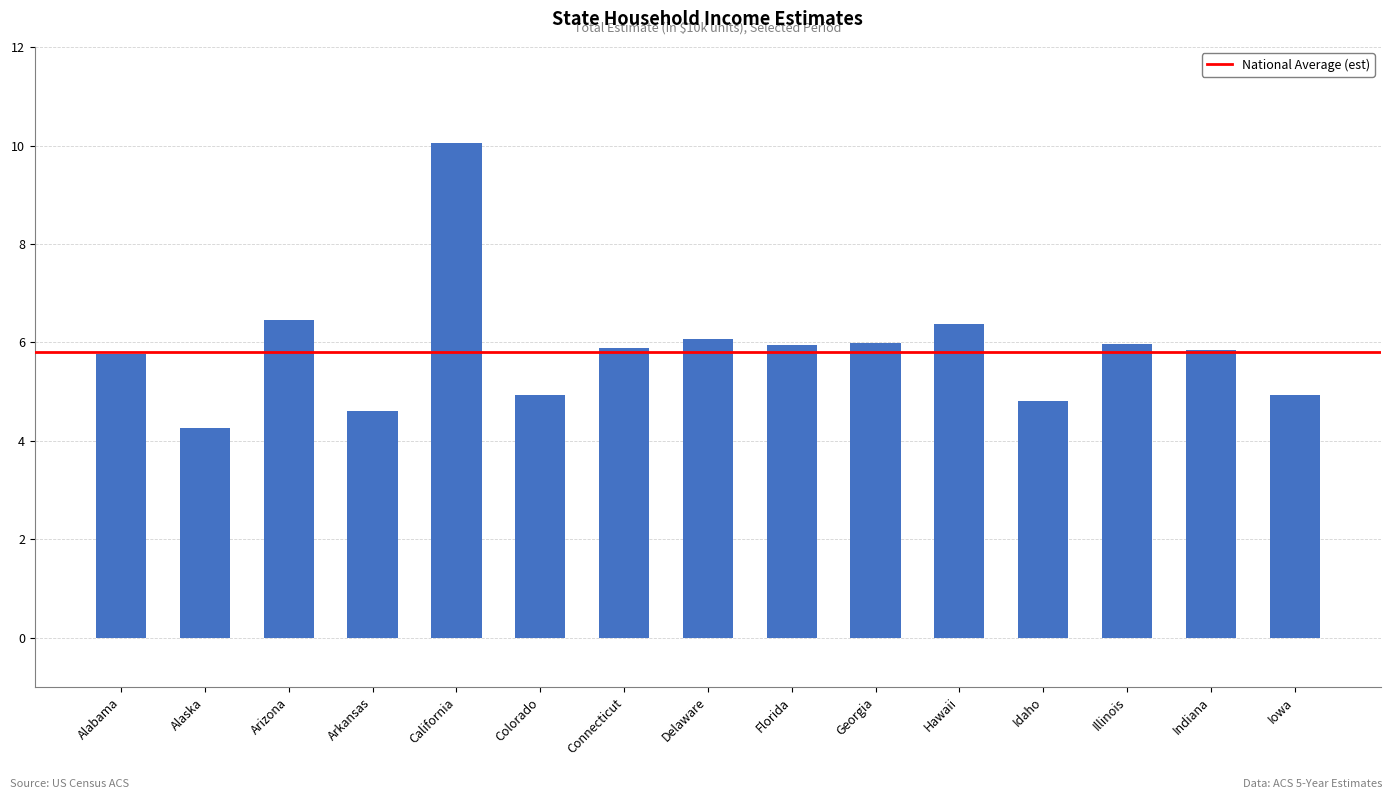

What is the change in value from Alabama to Colorado?

-0.8